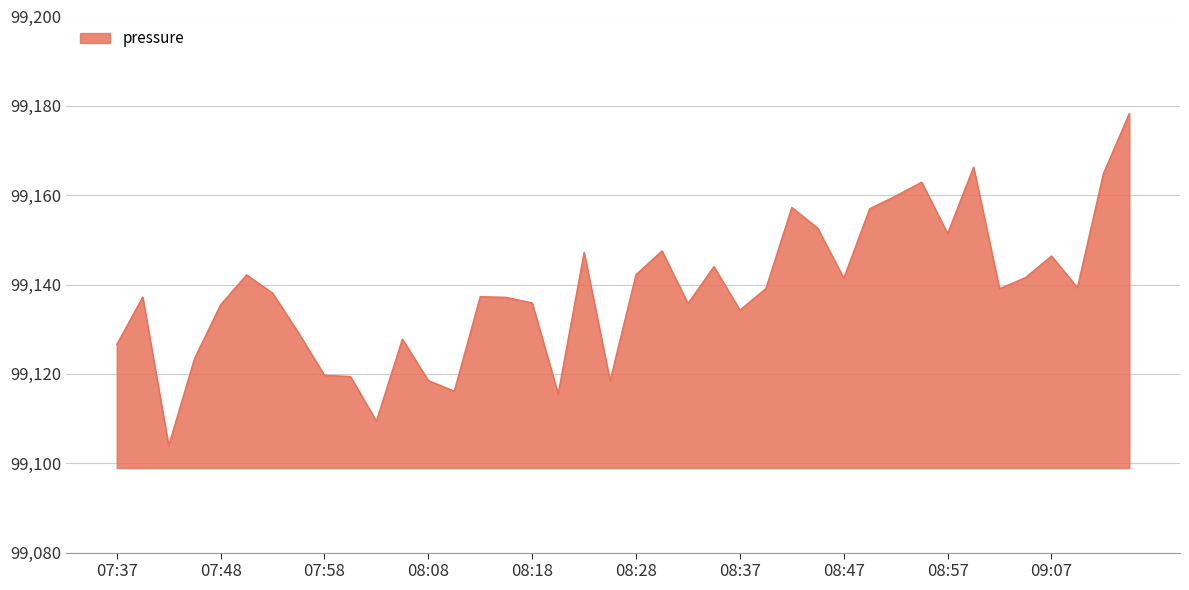

What is the difference between the maximum and minimum values?

74.3